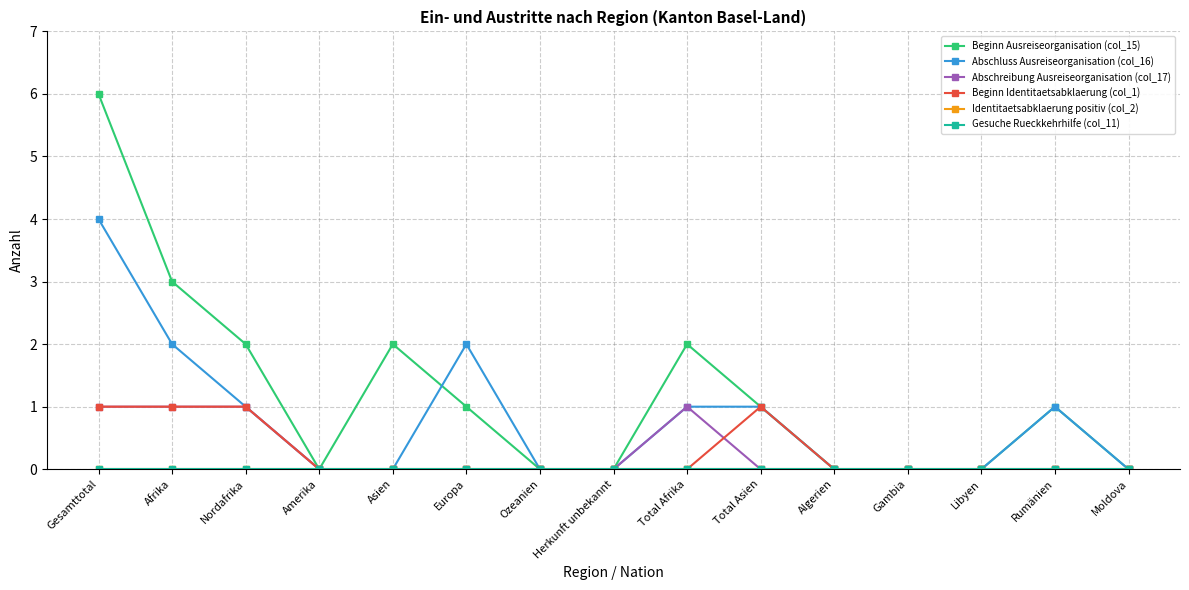

Which label corresponds to the largest value in the chart?

Gesamttotal